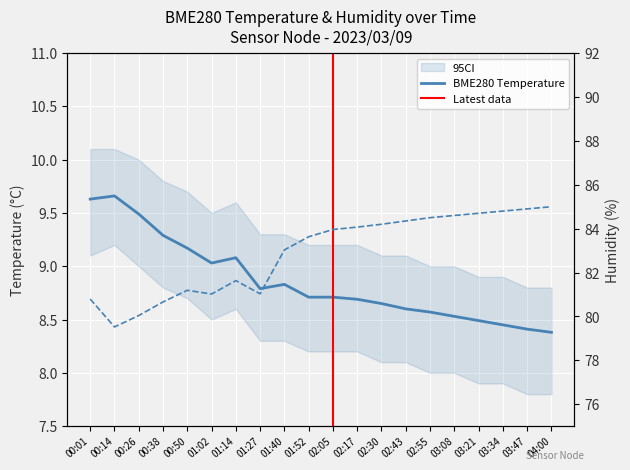

Which series has the widest spread of values?

BME280_humidity